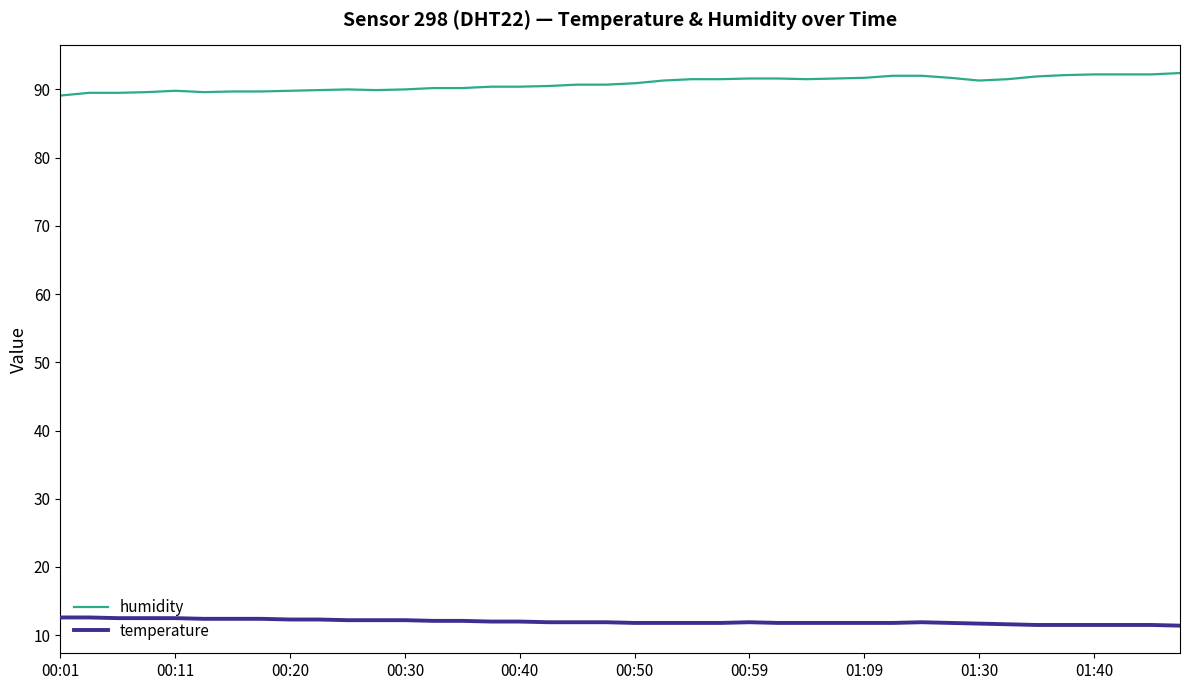

What is the maximum value shown in the chart?

92.4